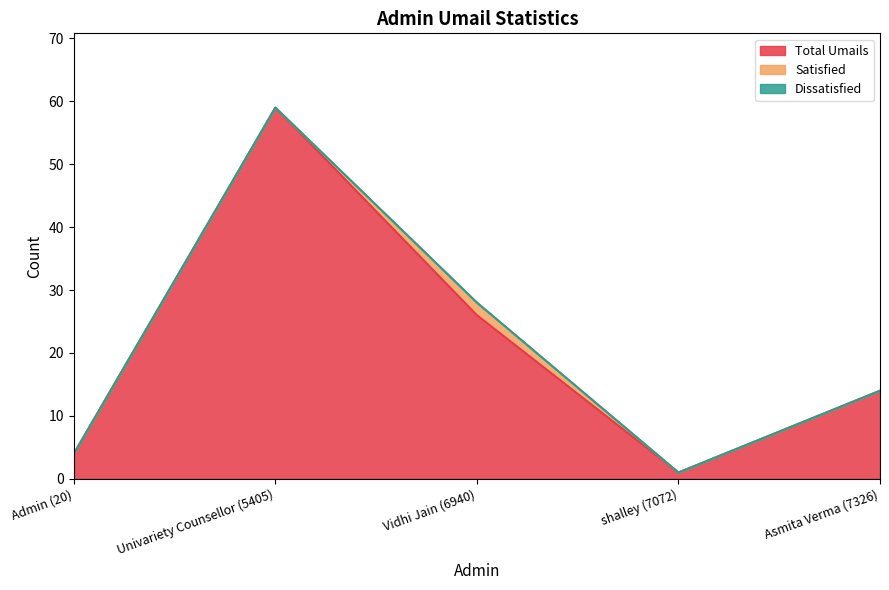

What is the spread (max minus min) of values at Admin (20)?

4